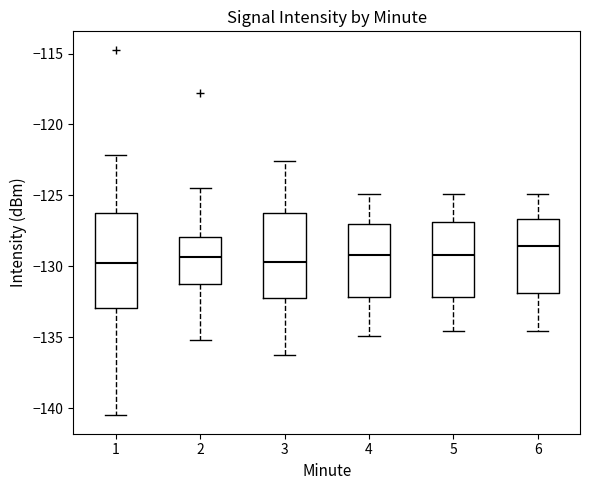

Reading left to right, read every box against the y-axis: the position of its median line, the range the box covers, and the ends of its whiskers. The values are not printed on the chart, so give them approximately, as read against the axis.

1: median -129.5, box -133.0 to -126.5, whiskers -140.5 to -122.0
2: median -129.5, box -131.0 to -128.0, whiskers -135.0 to -124.5
3: median -129.5, box -132.0 to -126.5, whiskers -136.0 to -122.5
4: median -129.0, box -132.0 to -127.0, whiskers -135.0 to -125.0
5: median -129.0, box -132.0 to -127.0, whiskers -134.5 to -125.0
6: median -128.5, box -132.0 to -126.5, whiskers -134.5 to -125.0